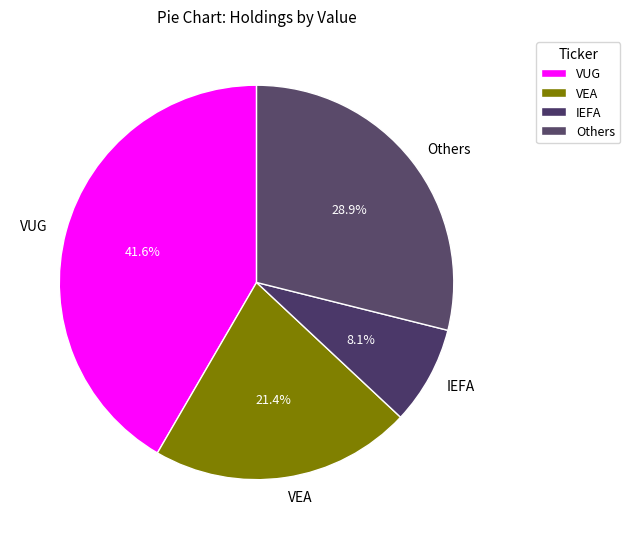

Between IEFA and Others, which is larger?

Others